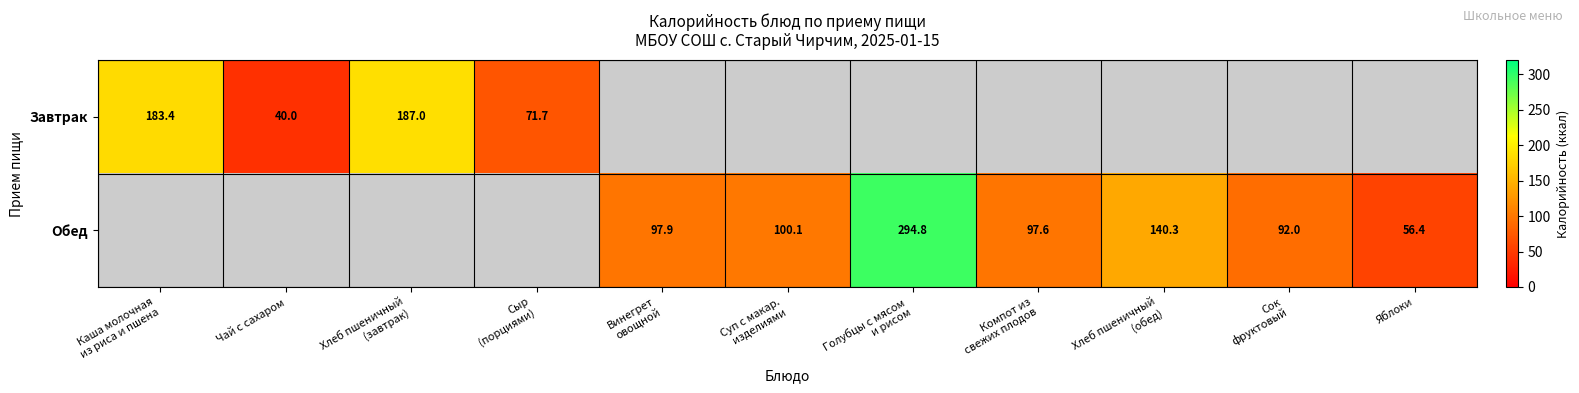

Is the value of Завтрак at Сыр (порциями) greater than the value of Обед at Винегрет овощной?

No